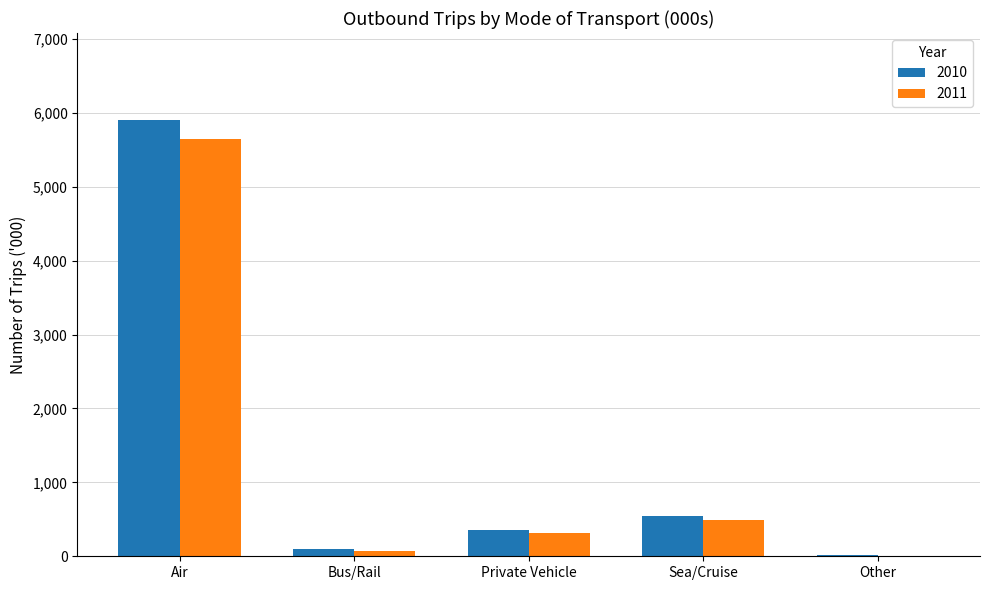

What is the total value across all series at Air?

11546.3